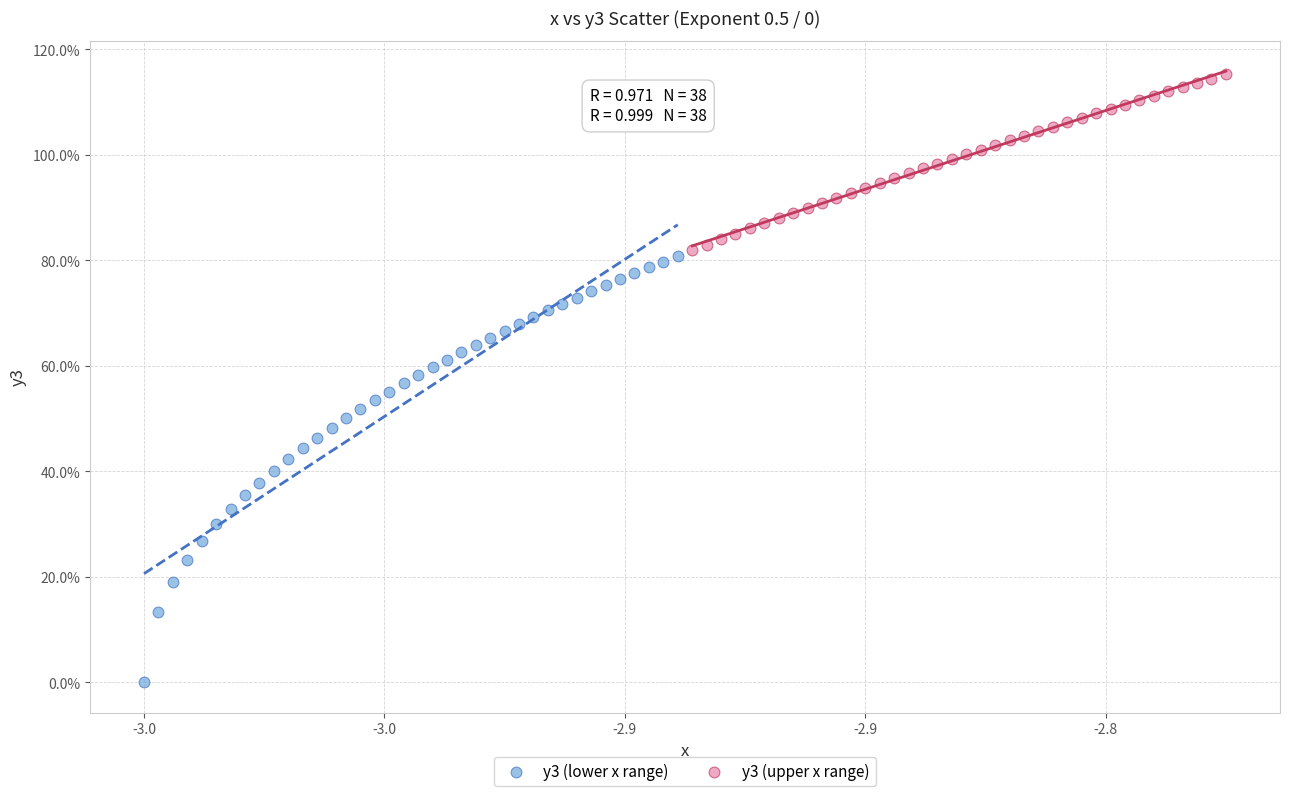

What are all the series names shown in the legend?

y3 (lower x range), y3 (upper x range)